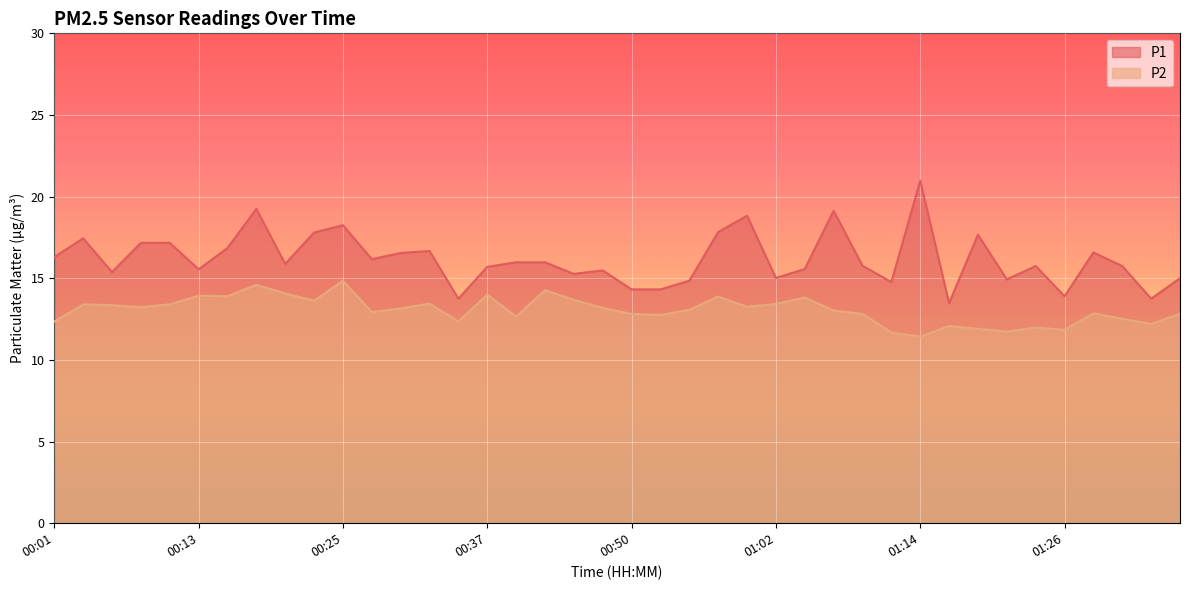

Reading right to left, extract all data points from this chart.

P1: 01:36=15.0	01:34=13.8	01:31=15.8	01:29=16.6	01:26=13.9	01:24=15.8	01:21=14.9	01:19=17.7	01:16=13.5	01:14=21.0	01:11=14.8	01:09=15.8	01:07=19.1	01:04=15.6	01:02=15.0	00:59=18.8	00:57=17.8	00:54=14.8	00:52=14.3	00:50=14.3	00:47=15.5	00:45=15.3	00:42=16.0	00:40=16.0	00:37=15.7	00:35=13.8	00:32=16.7	00:30=16.6	00:28=16.2	00:25=18.2	00:23=17.8	00:20=15.9	00:18=19.2	00:15=16.9	00:13=15.6	00:11=17.2	00:08=17.2	00:06=15.4	00:03=17.4	00:01=16.3
P2: 01:36=12.8	01:34=12.2	01:31=12.5	01:29=12.8	01:26=11.8	01:24=12.0	01:21=11.7	01:19=11.9	01:16=12.1	01:14=11.4	01:11=11.7	01:09=12.8	01:07=13.0	01:04=13.8	01:02=13.4	00:59=13.2	00:57=13.9	00:54=13.1	00:52=12.8	00:50=12.8	00:47=13.2	00:45=13.7	00:42=14.3	00:40=12.7	00:37=14.0	00:35=12.3	00:32=13.4	00:30=13.2	00:28=12.9	00:25=14.8	00:23=13.6	00:20=14.1	00:18=14.6	00:15=13.9	00:13=13.9	00:11=13.4	00:08=13.2	00:06=13.3	00:03=13.4	00:01=12.3